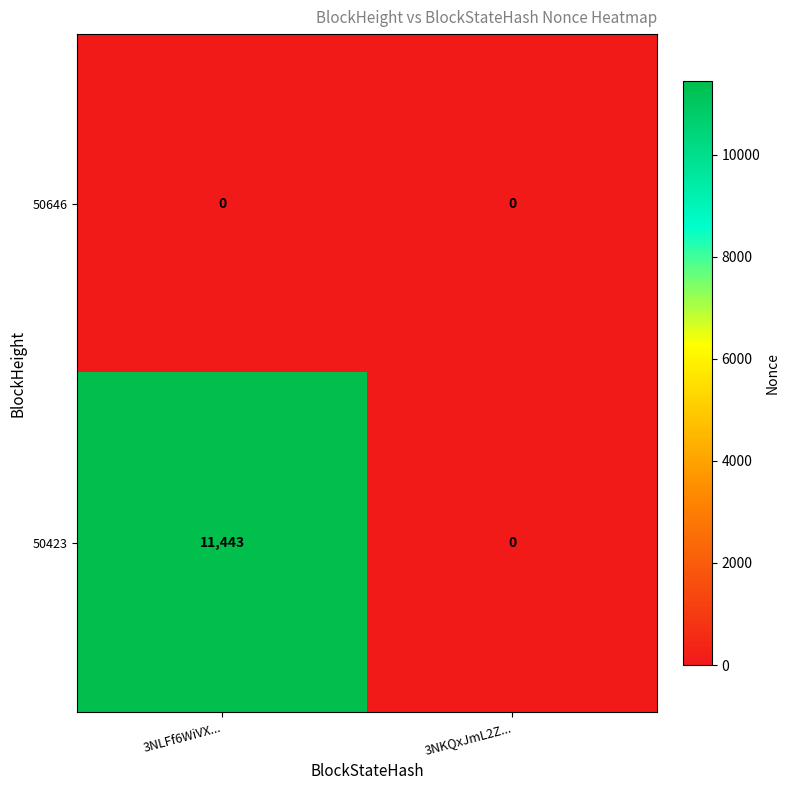

What is the maximum value shown in the chart?

11443